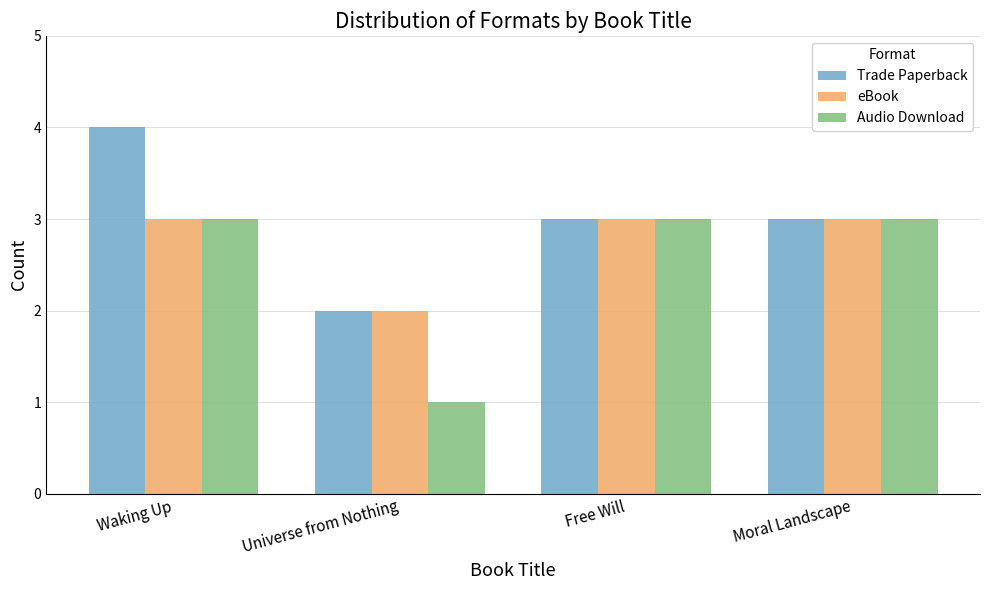

Reading right to left, list all the values displayed in this chart.

Trade Paperback: Moral Landscape=3	Free Will=3	Universe from Nothing=2	Waking Up=4
eBook: Moral Landscape=3	Free Will=3	Universe from Nothing=2	Waking Up=3
Audio Download: Moral Landscape=3	Free Will=3	Universe from Nothing=1	Waking Up=3